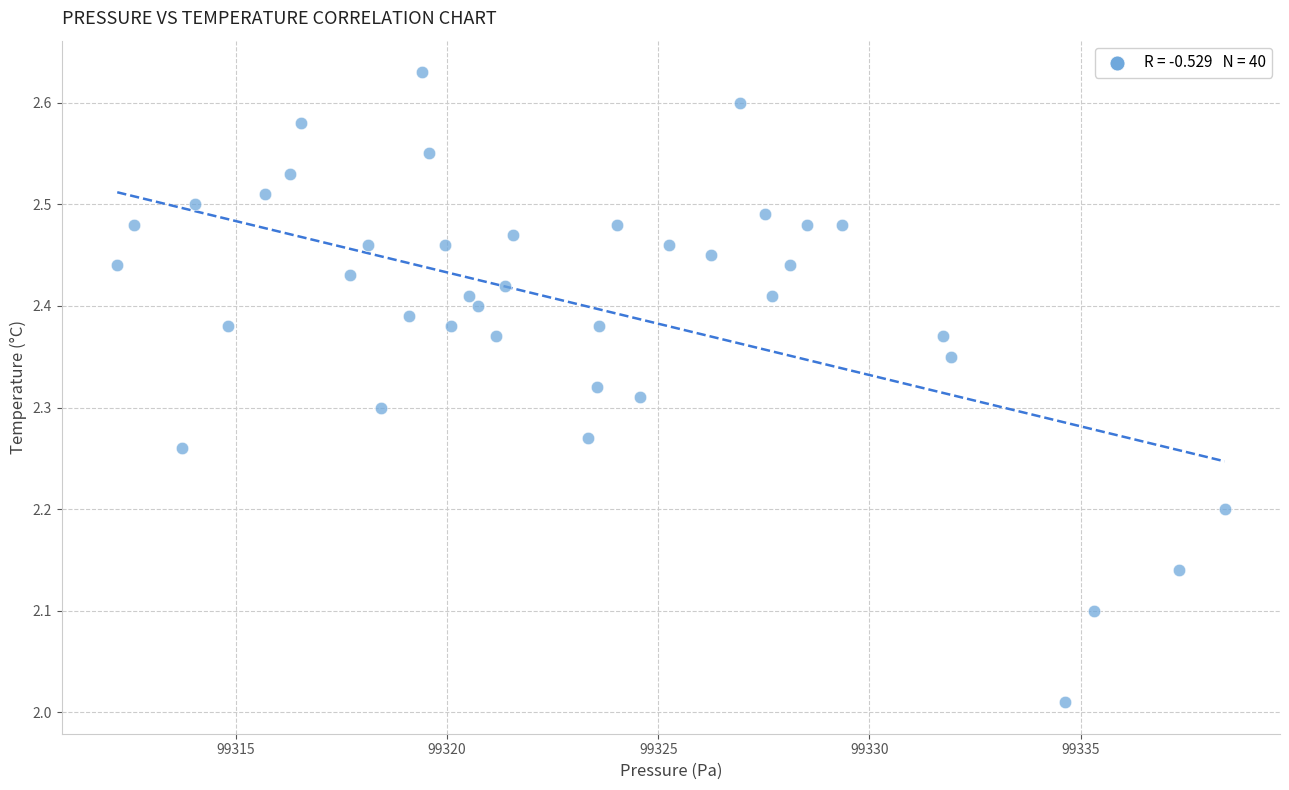

What is the range of Y values (max minus min)?

0.6